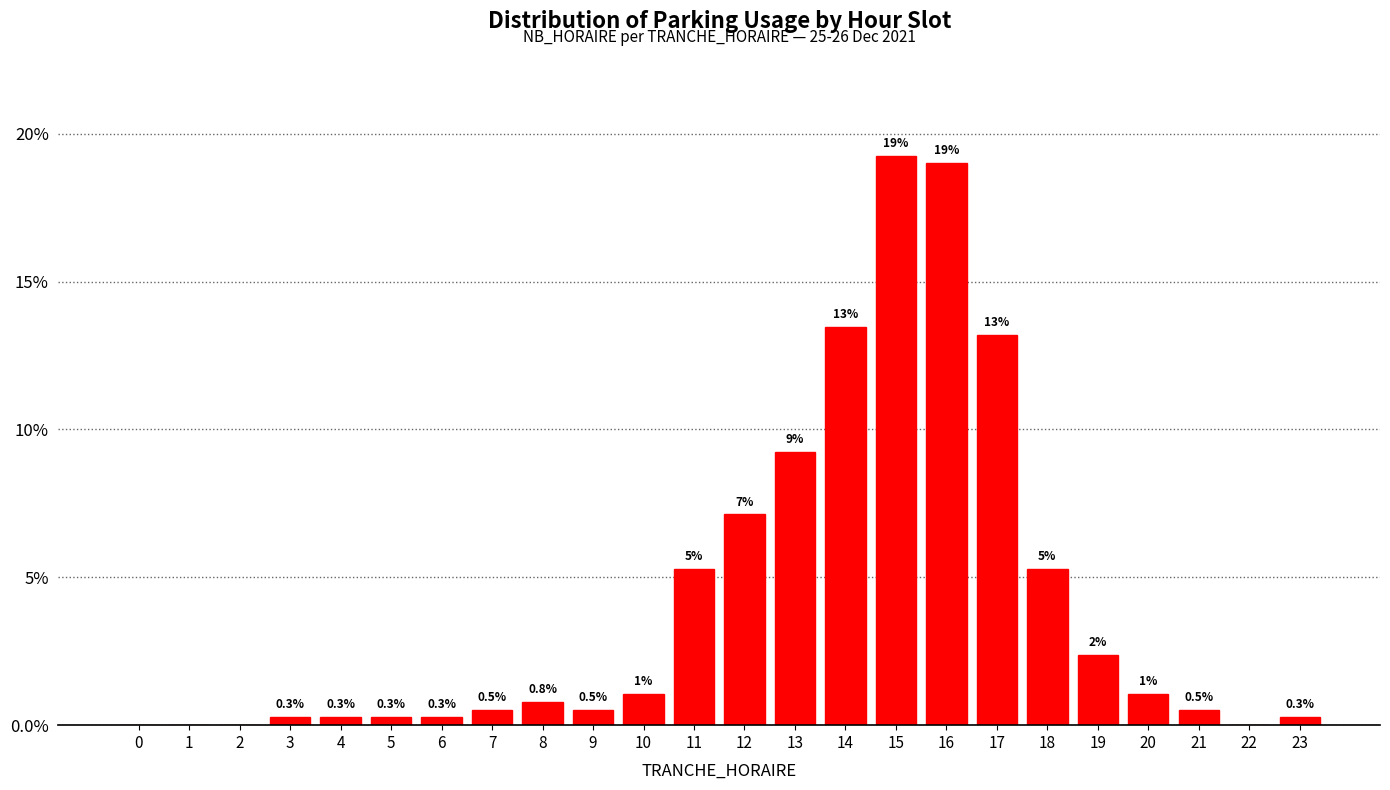

True or false: the data shows 13.5 at 14.

True